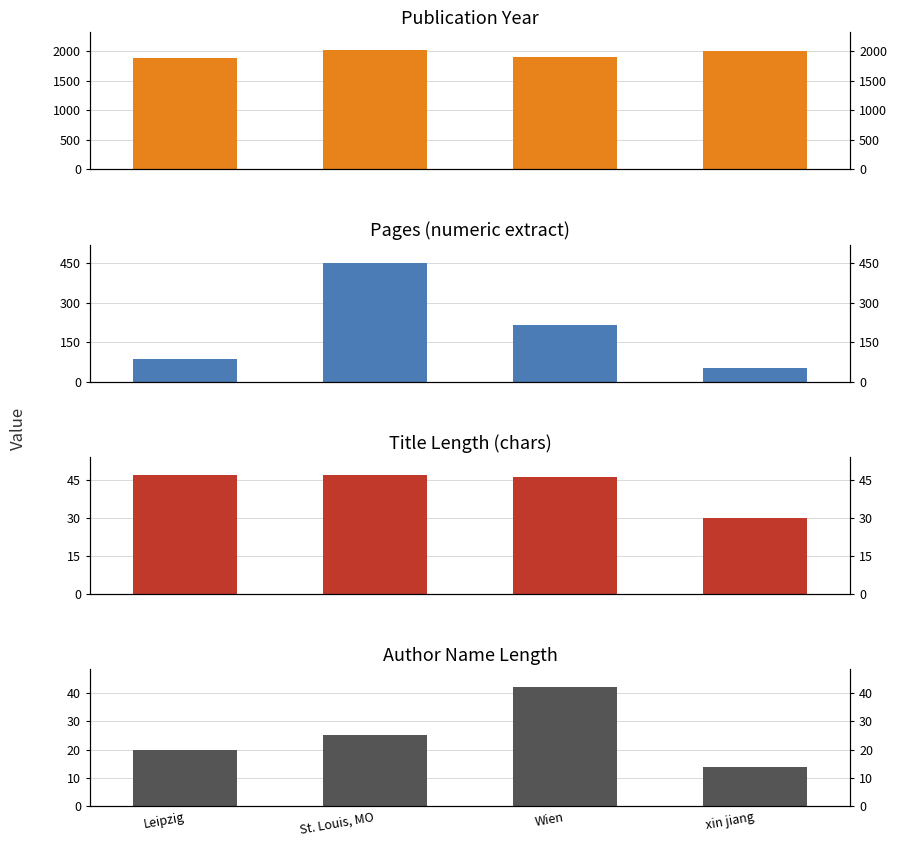

How many bars are there in total?

16